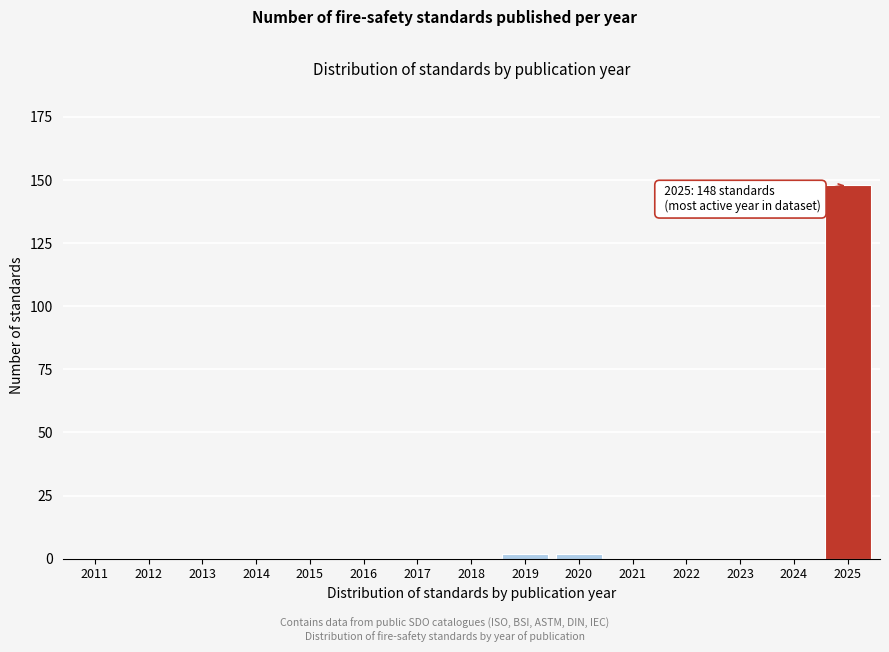

Reading left to right, what are all the values shown in this chart?

2011=0	2012=0	2013=0	2014=0	2015=0	2016=0	2017=0	2018=0	2019=2	2020=2	2021=0	2022=0	2023=0	2024=0	2025=148